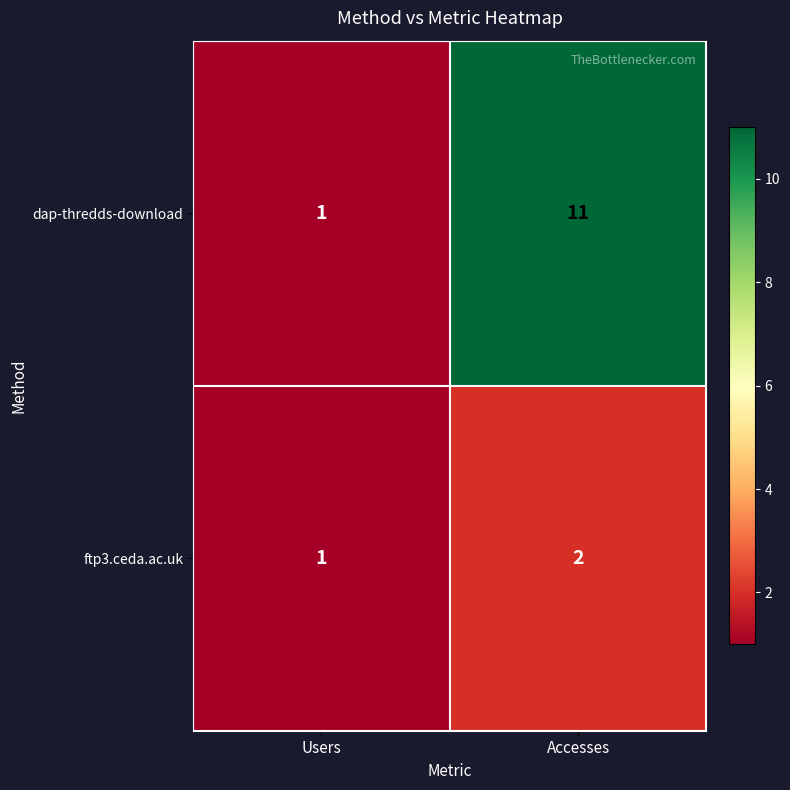

How many data points in dap-thredds-download are less than 11?

1